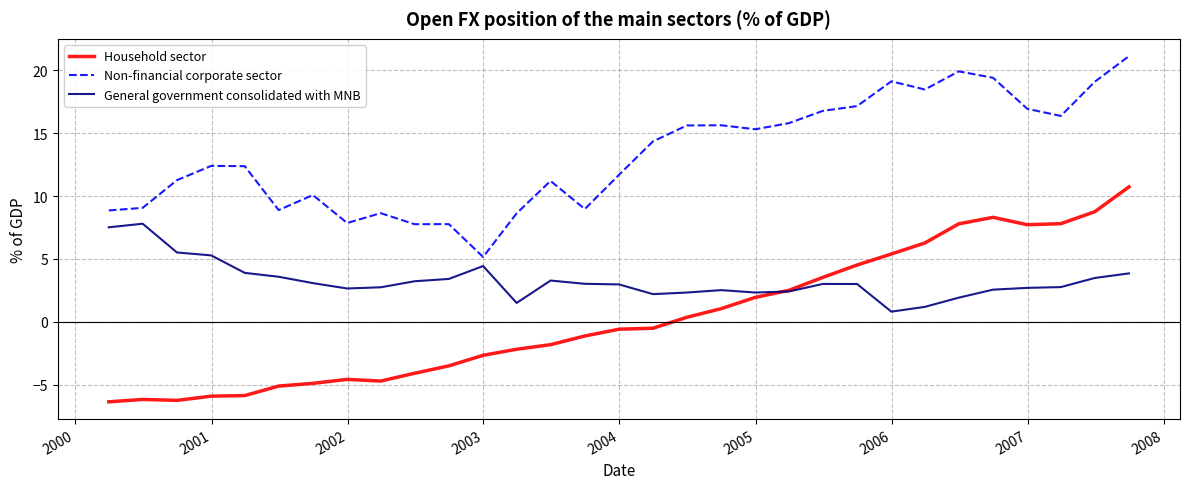

What are all the series names shown in the legend?

Household sector, Non-financial corporate sector, General government consolidated with MNB